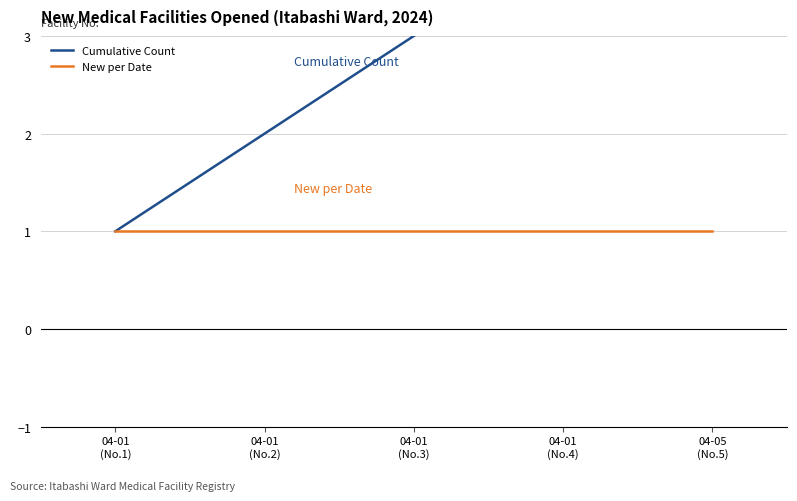

What is the label of the 5th point from the left?

04-05
(No.5)